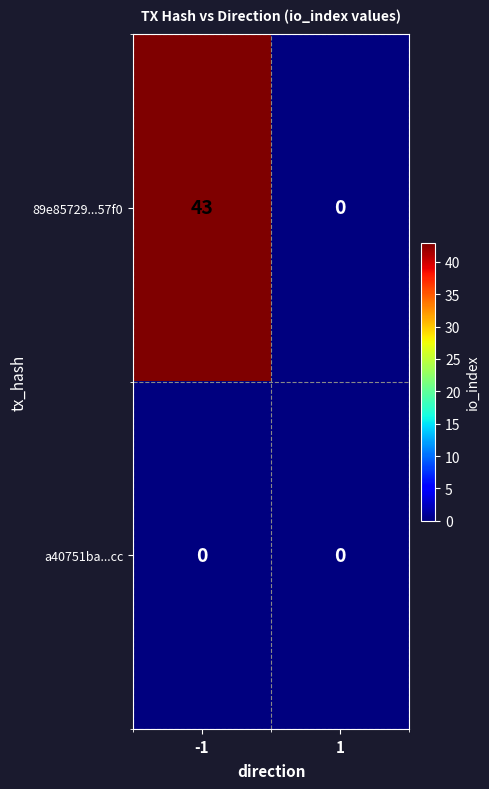

Which series changed the most between -1 and 1?

89e85729...57f0